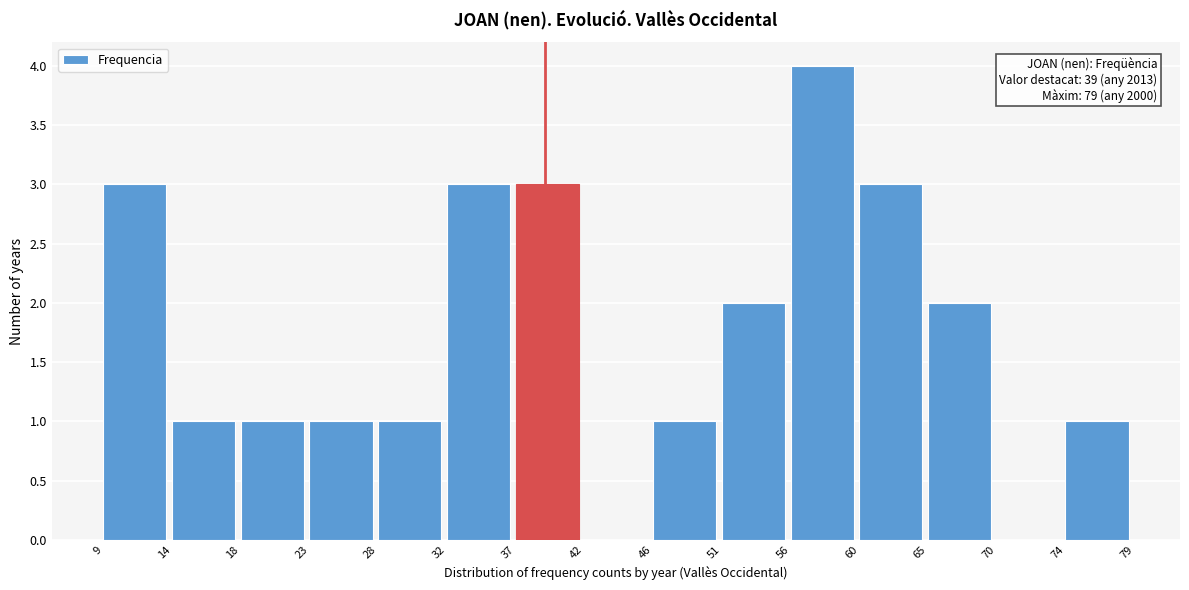

Over which range of the x-axis is the bar tallest?

56 to 60